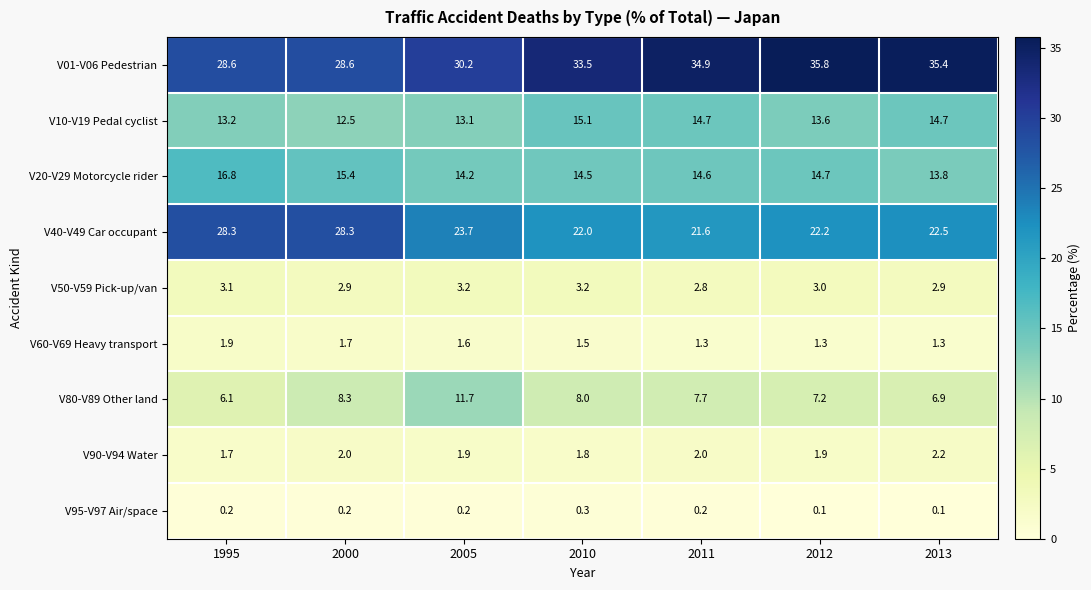

What is the sum of all V90-V94 Water values?

13.5